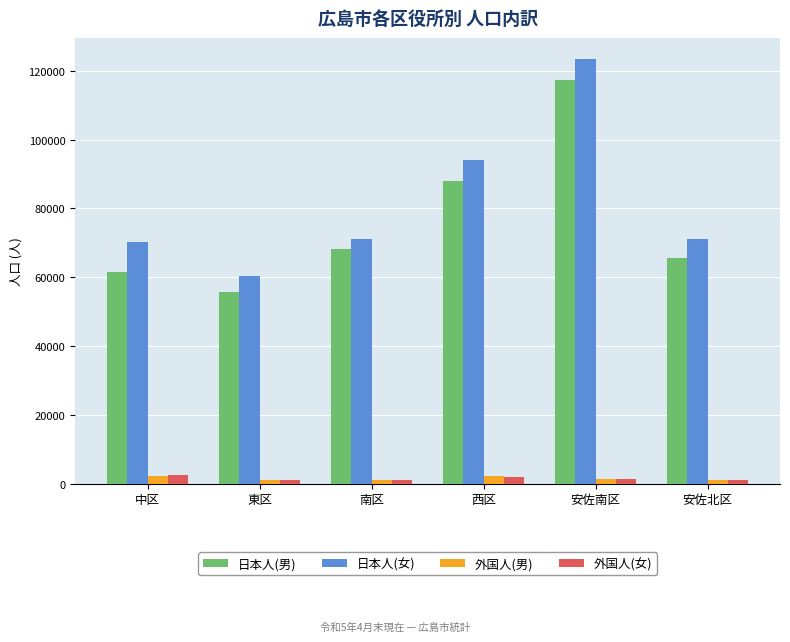

True or false: 日本人(男) has a value of 41276 at 安佐北区.

False